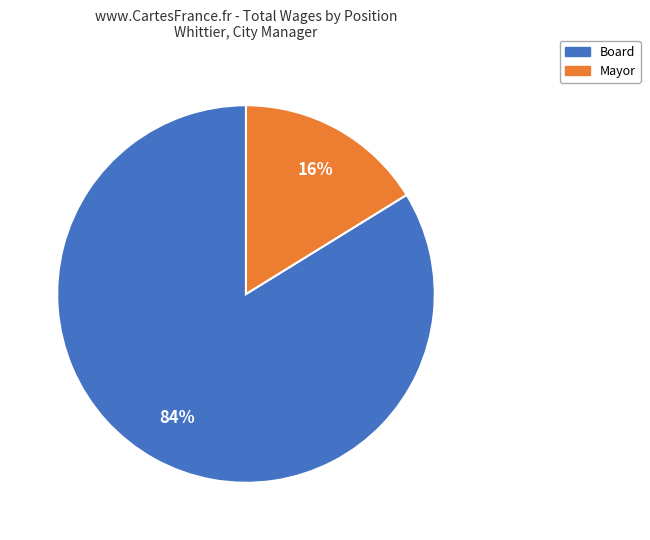

Count the number of slices in the pie.

2